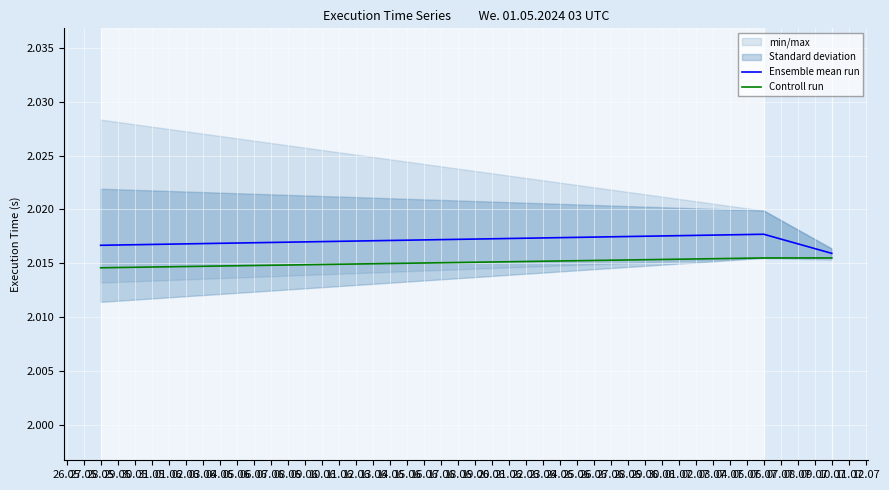

True or false: Ensemble mean run has a value of 0.6 at 28.05.

False